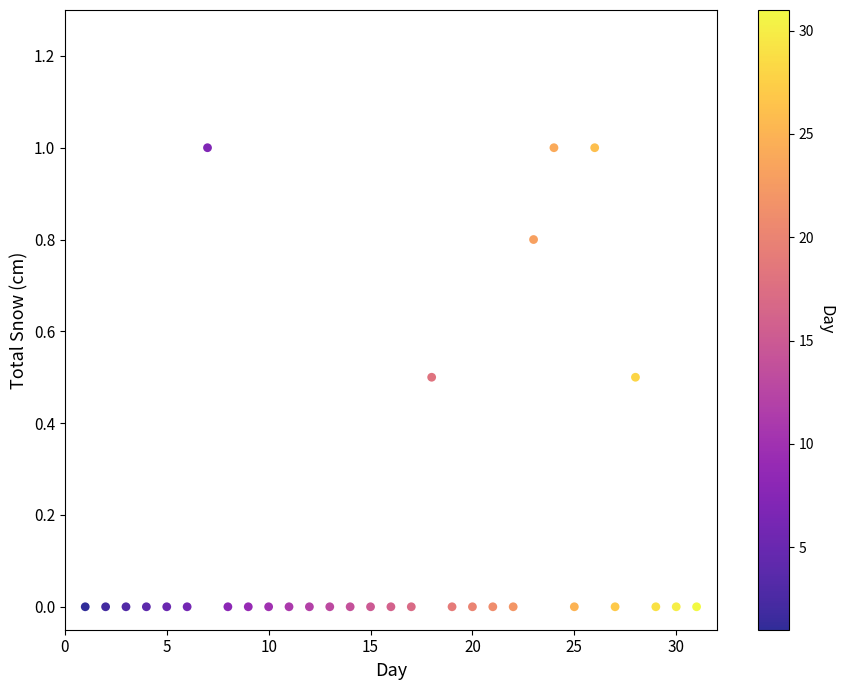

What is the range of Y values (max minus min)?

1.0